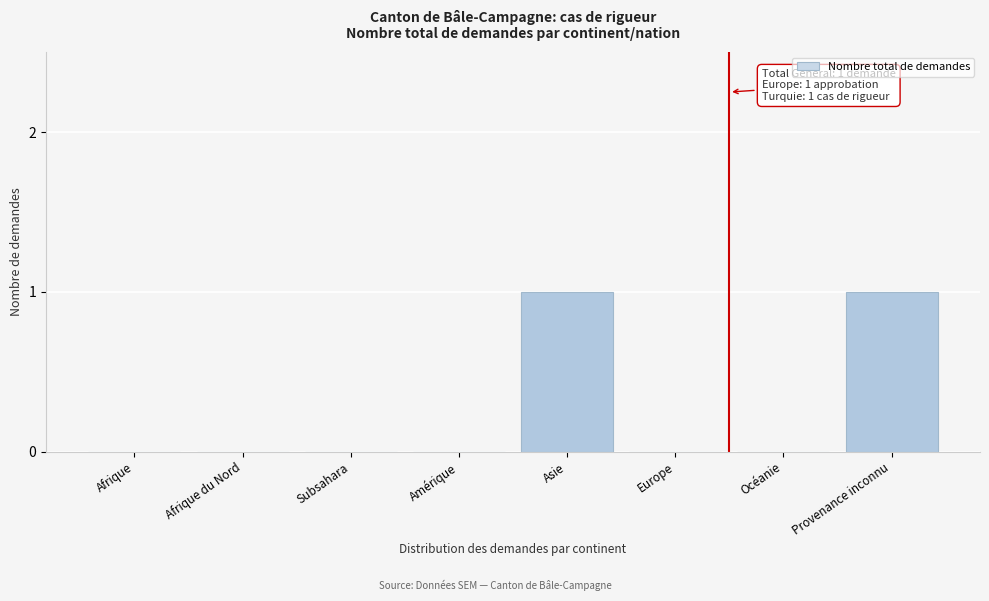

Reading left to right, what are all the values shown in this chart?

Afrique=0	Afrique du Nord=0	Subsahara=0	Amérique=0	Asie=1	Europe=0	Océanie=0	Provenance inconnu=1